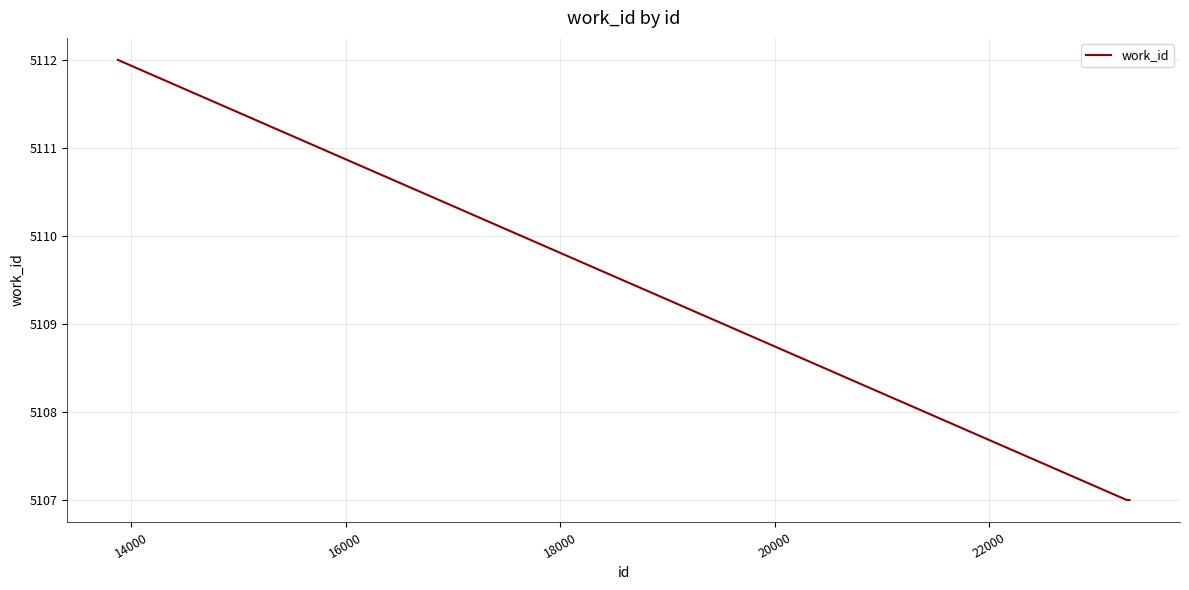

What is the minimum value shown in the chart?

5107